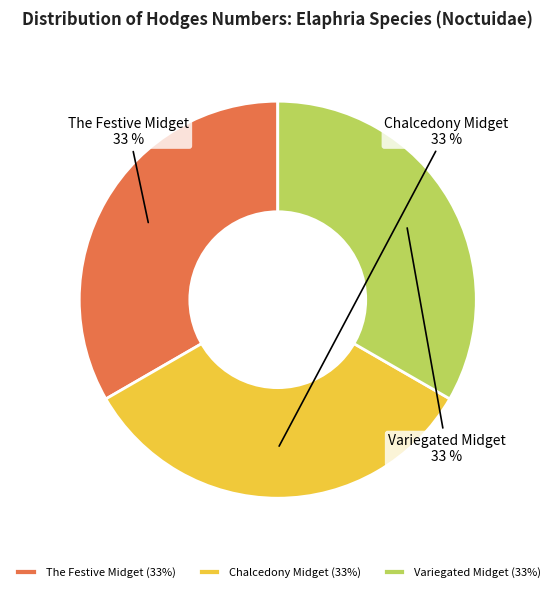

Is Variegated Midget the majority of the pie?

No